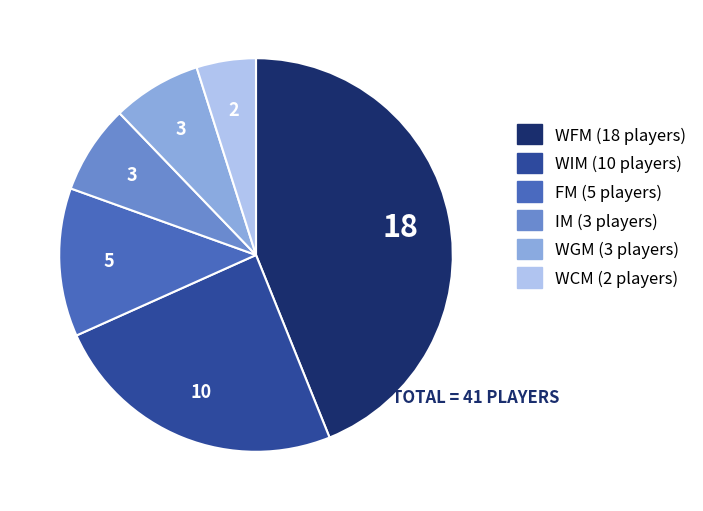

Which slice is the smallest?

WCM